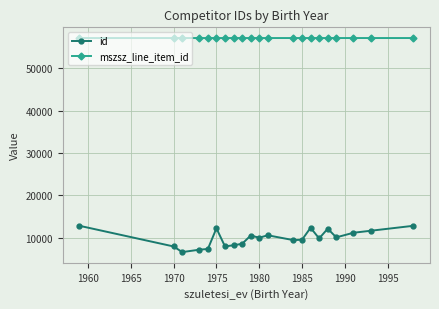

How many values in the id series are below 9984?

10